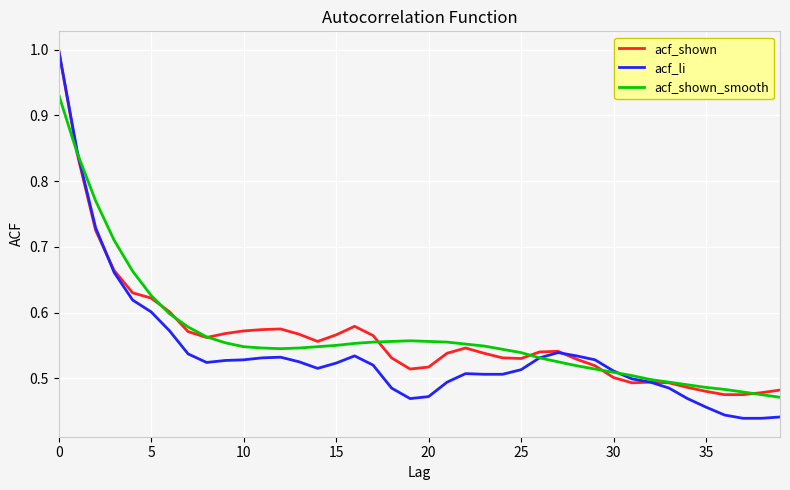

At how many categories does at least one series exceed 0?

40